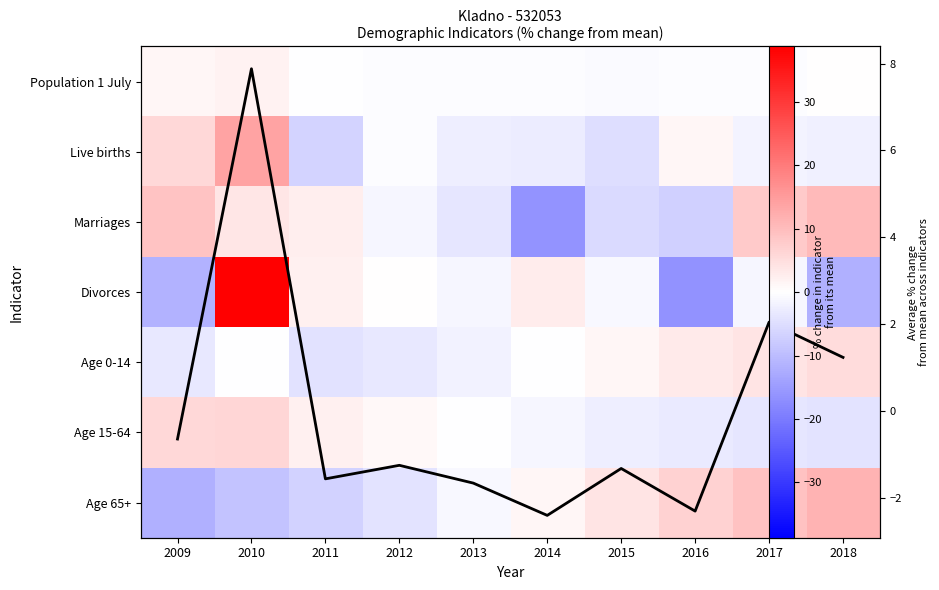

Which category has the lowest value in the Divorces series?

2016